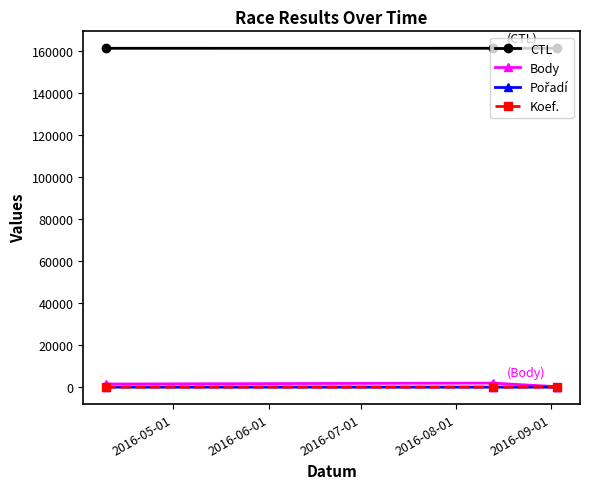

Which series has the largest total across all categories?

CTL